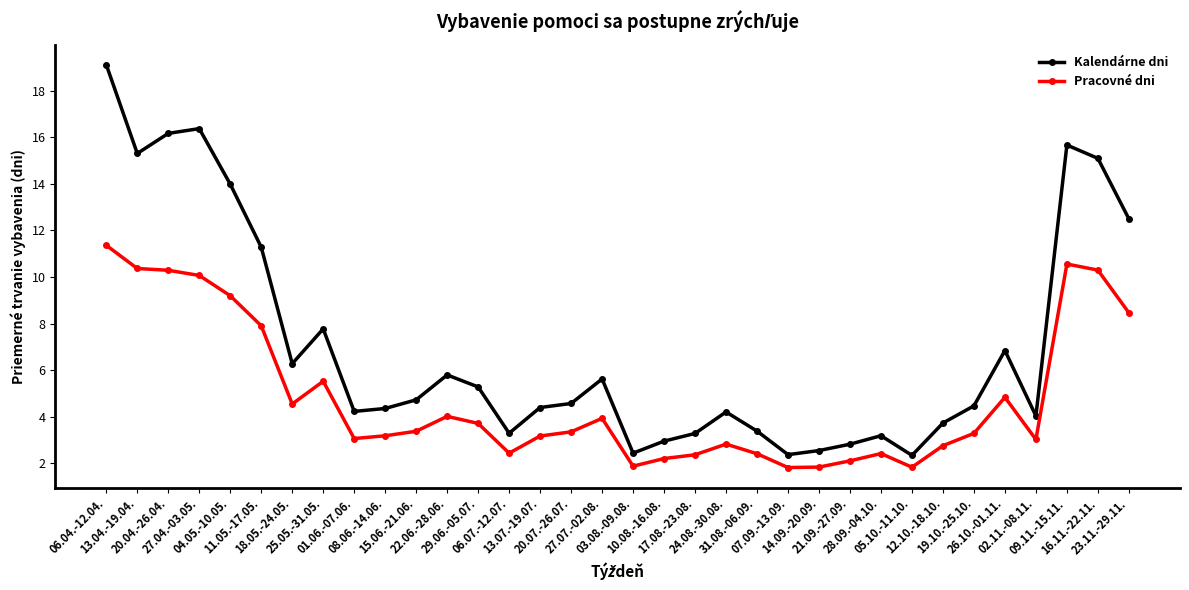

True or false: Pracovné dni and Kalendárne dni cross at least once.

False